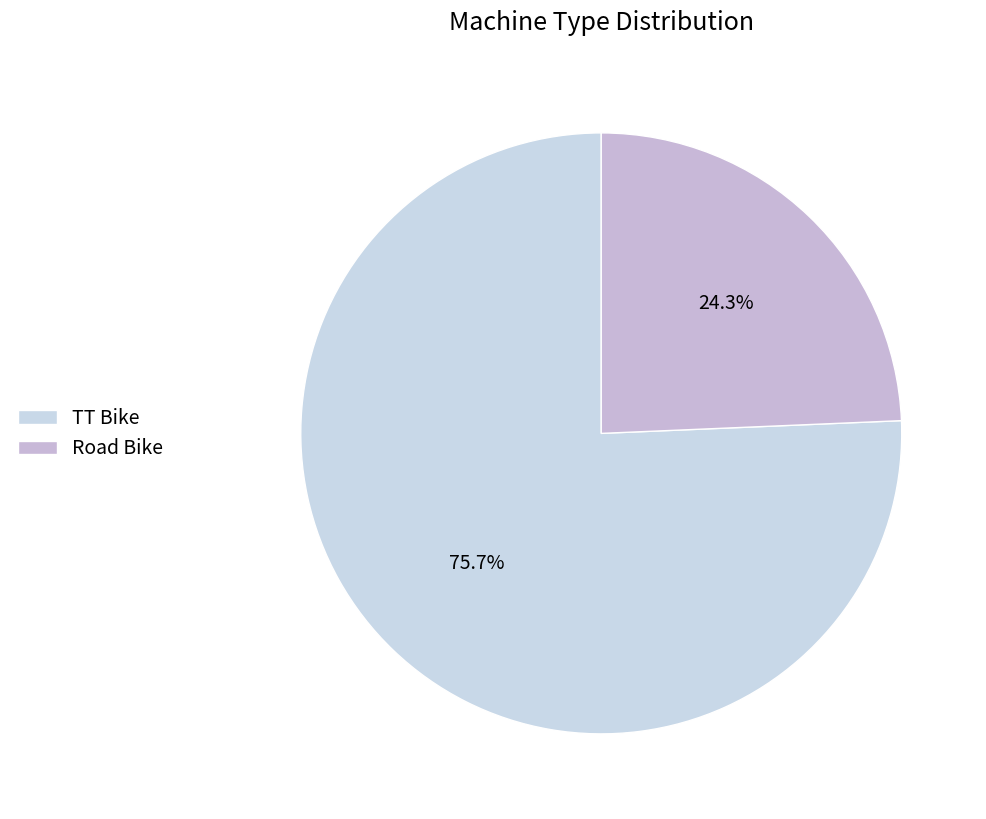

Which category has the smallest portion of the pie?

Road Bike